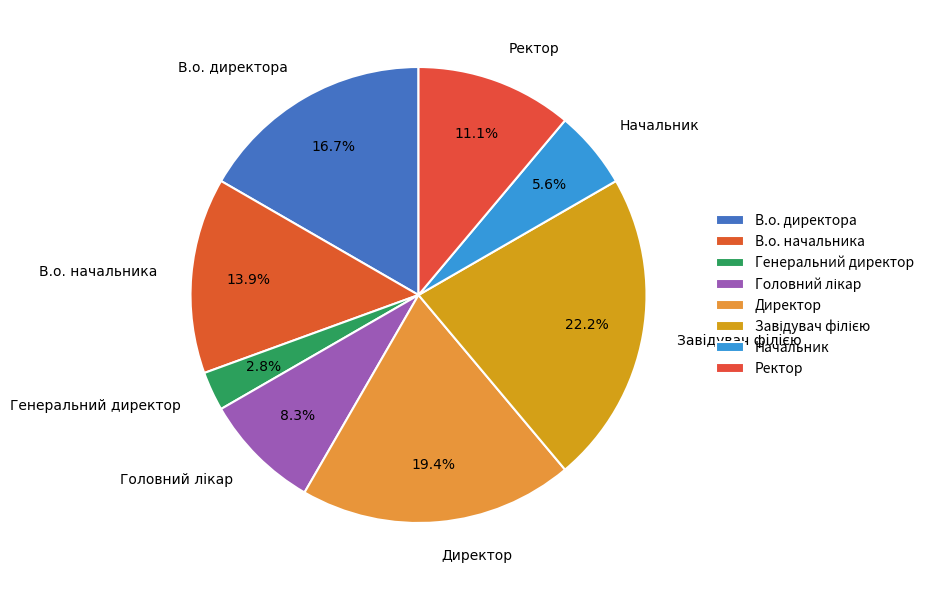

Between Начальник and Ректор, which is larger?

Ректор